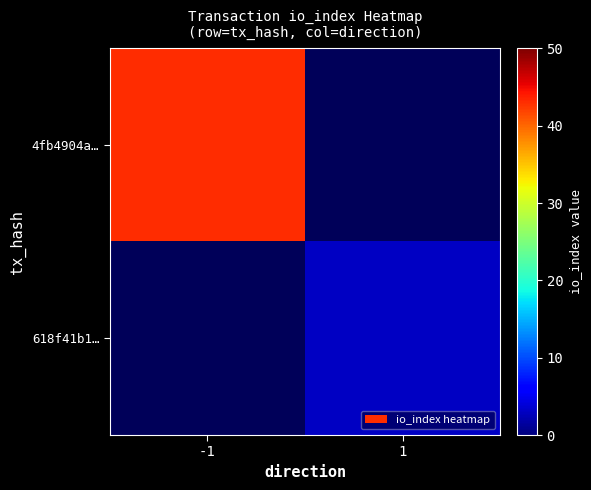

Count the number of data series in this chart.

2